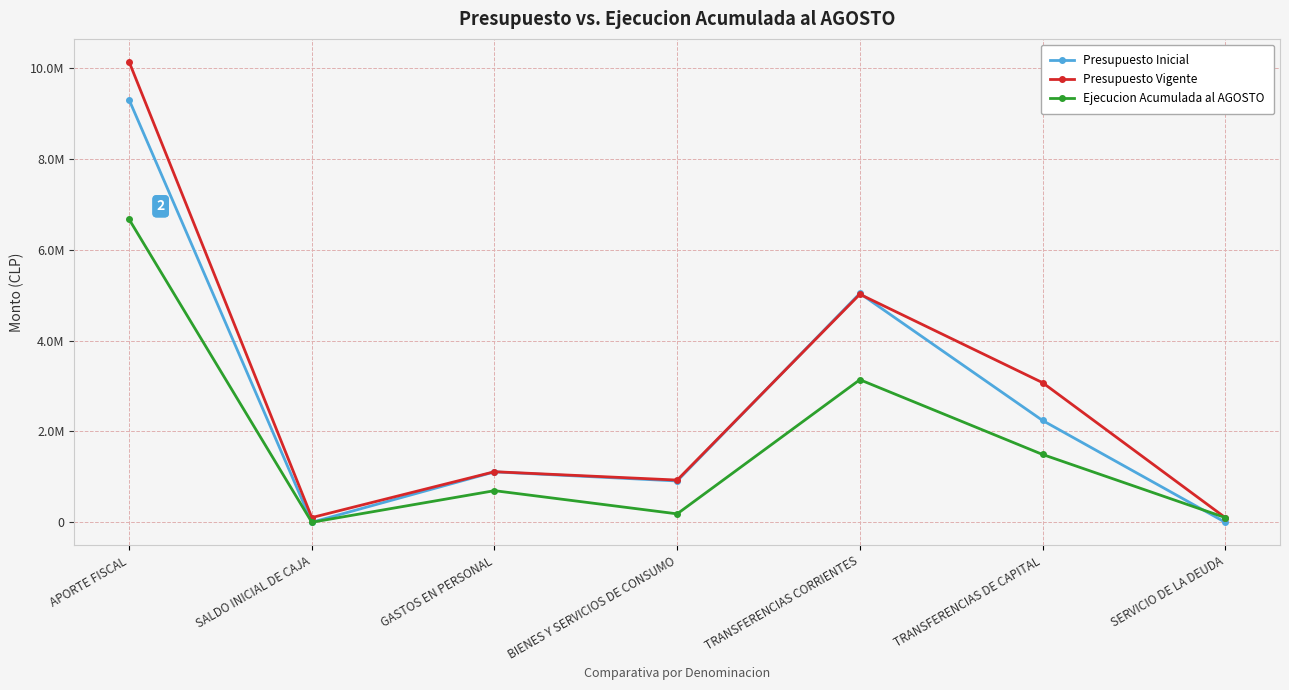

What are all the series names shown in the legend?

Presupuesto Inicial, Presupuesto Vigente, Ejecucion Acumulada al AGOSTO